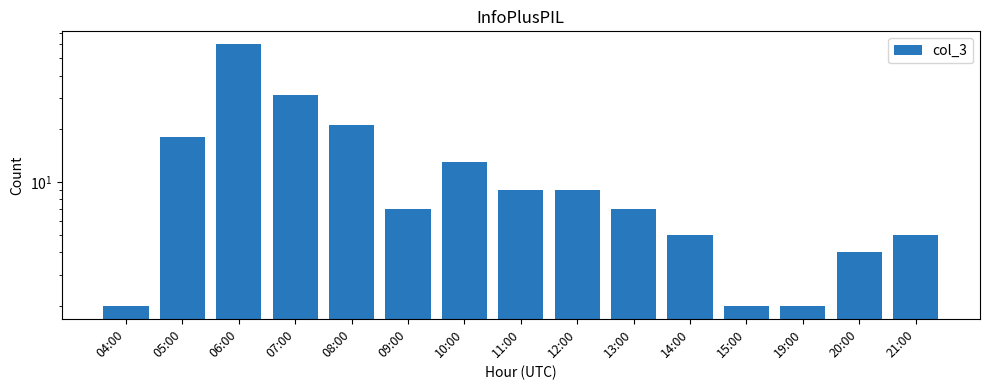

How many bars are there in total?

15